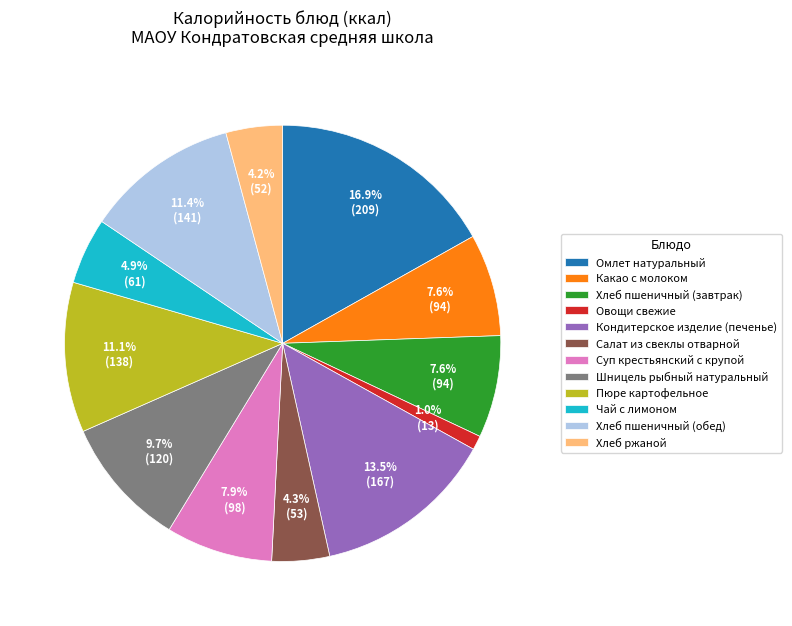

What percentage is the Пюре картофельное slice, to the nearest percent?

11%